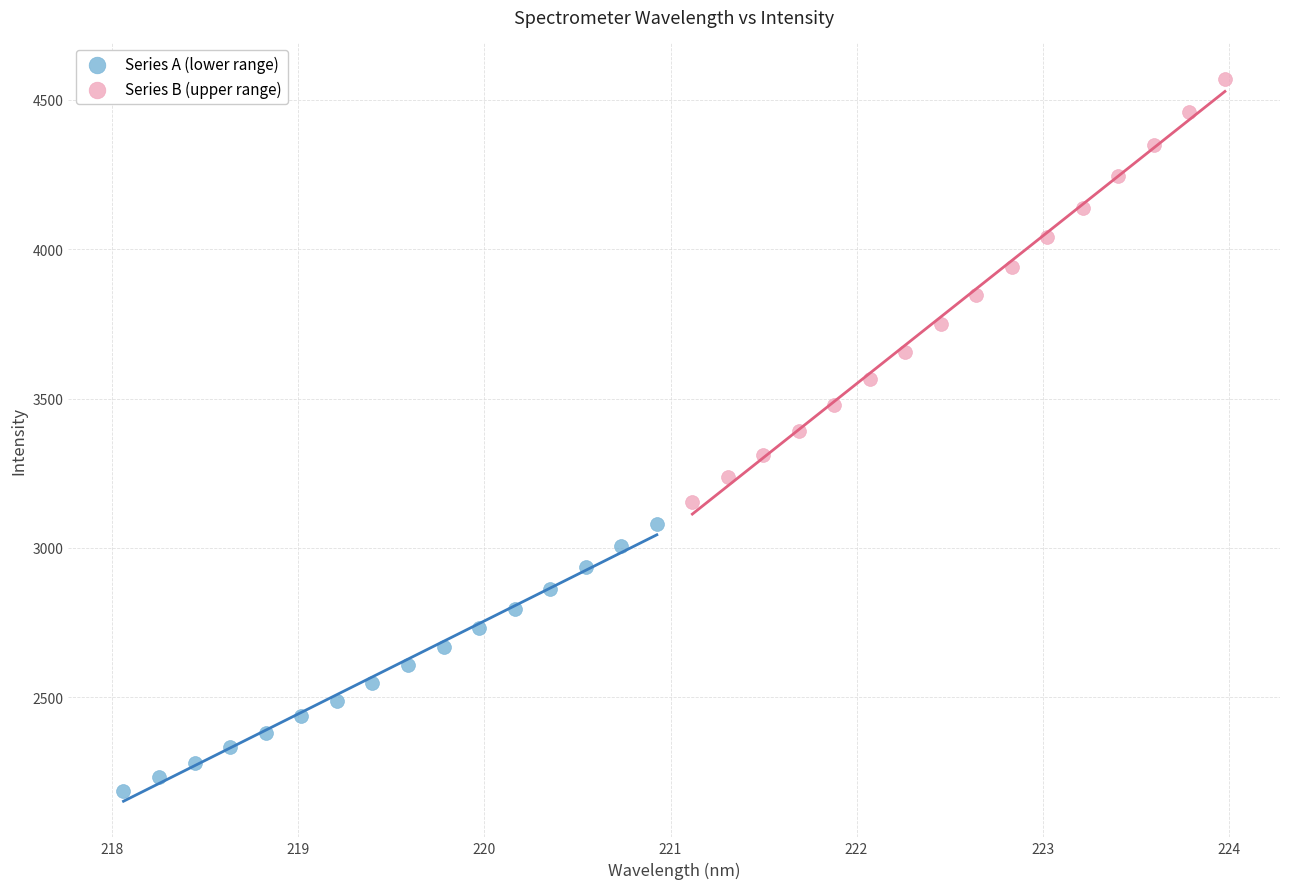

Which series reaches the minimum Y coordinate?

Series A (lower range)